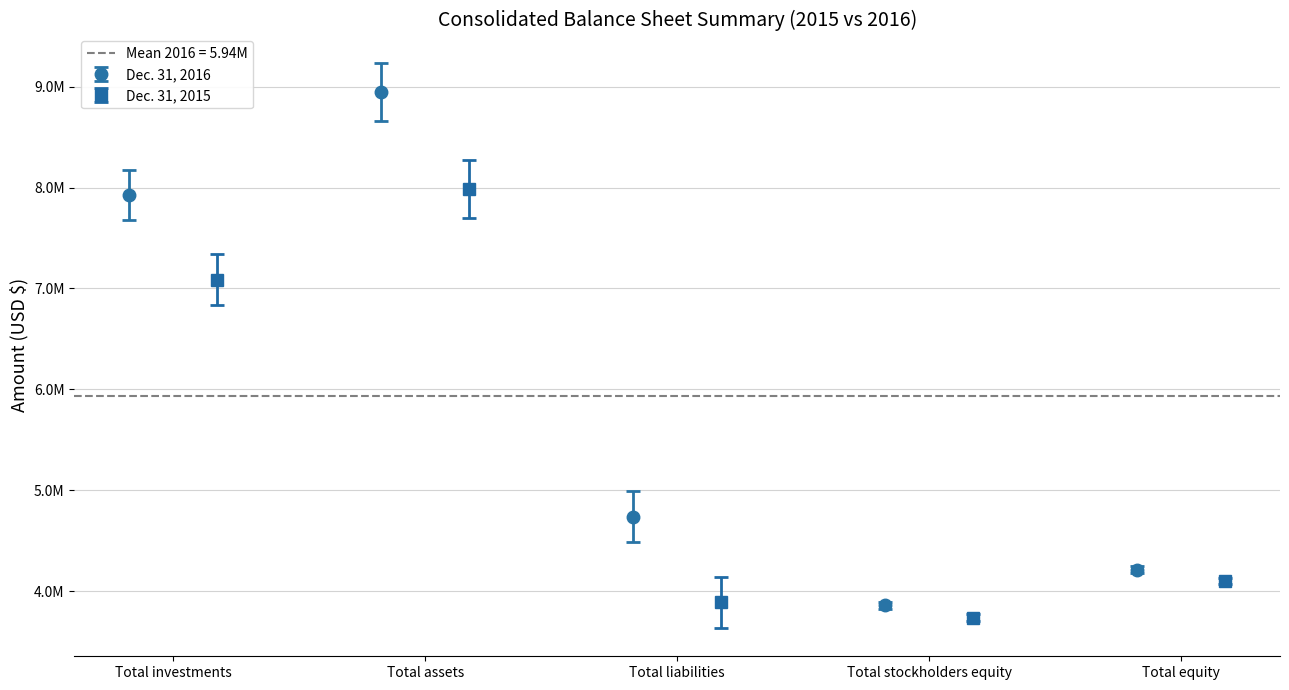

How many data points in Dec. 31, 2016 are above 4737274?

2